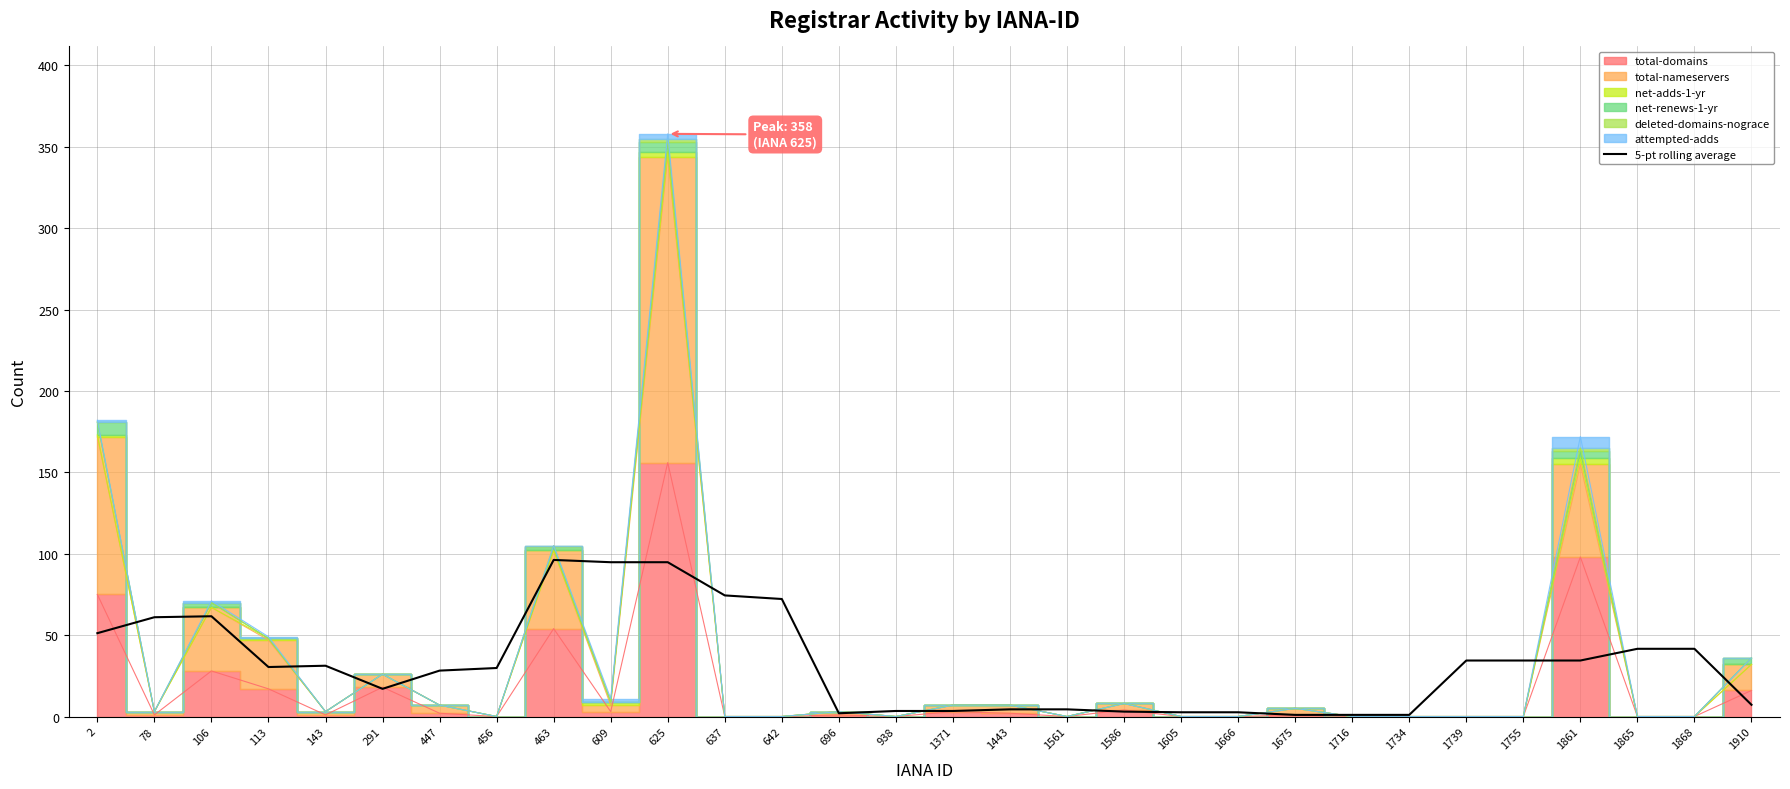

What is the average value?

32.2